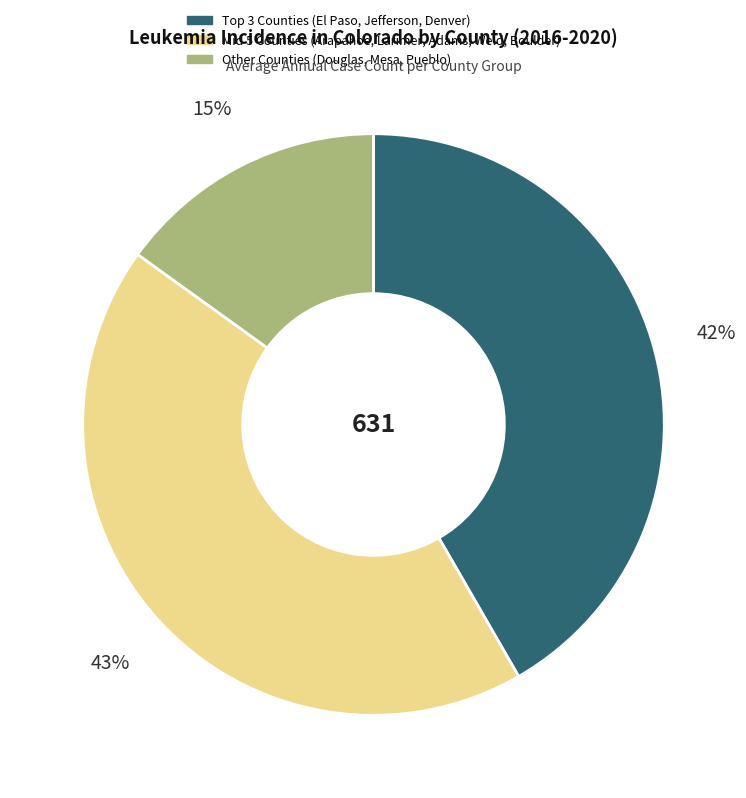

Does any single category account for the majority?

No